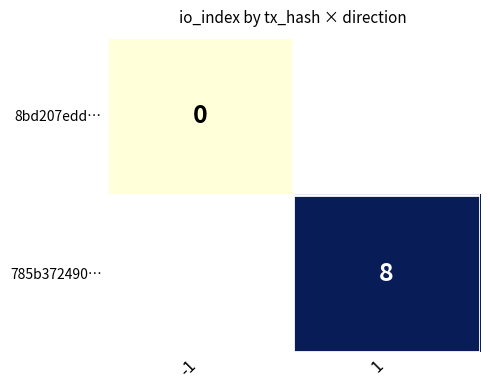

The value of 785b372490… at 1 is 8. True or false?

True